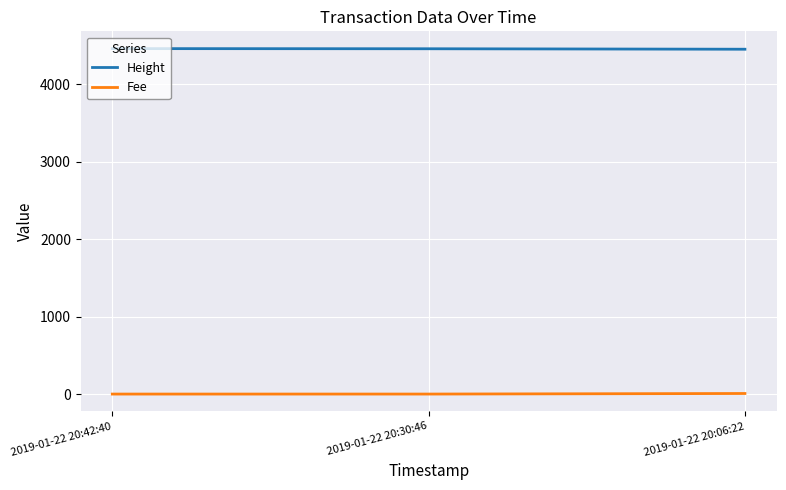

What is the maximum value for Height?

4461.0